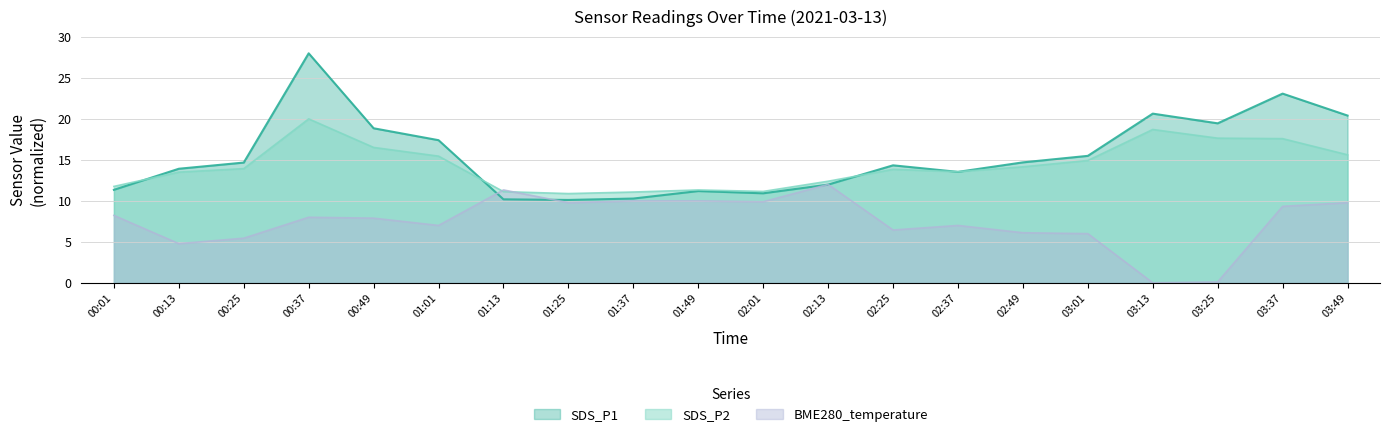

How many times do SDS_P1 and SDS_P2 cross each other?

5